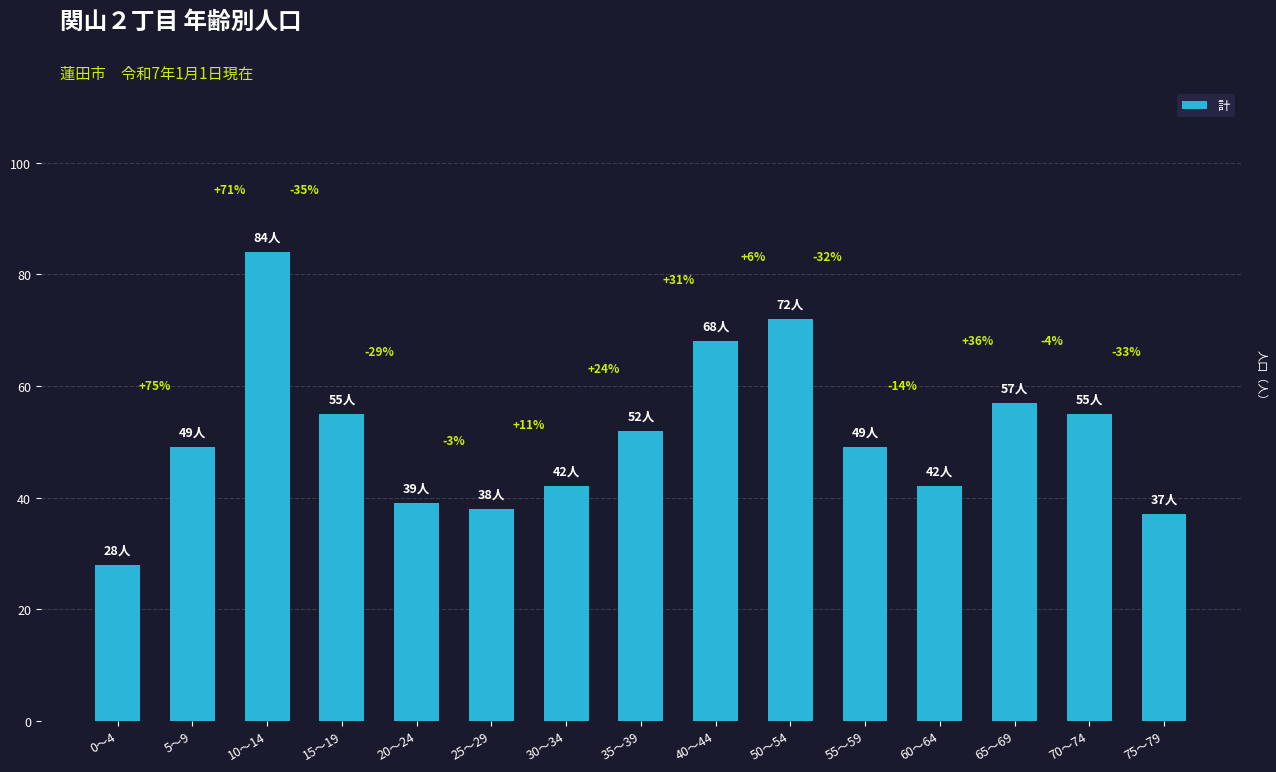

Reading left to right, what are all the values shown in this chart?

0～4=28	5～9=49	10～14=84	15～19=55	20～24=39	25～29=38	30～34=42	35～39=52	40～44=68	50～54=72	55～59=49	60～64=42	65～69=57	70～74=55	75～79=37